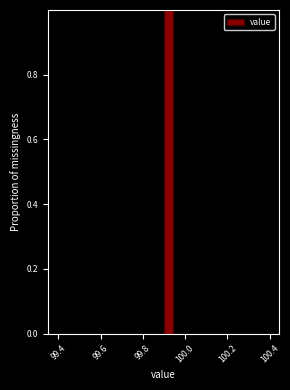

Read against the x-axis, roughly where is the centre of the tallest bar?

99.92